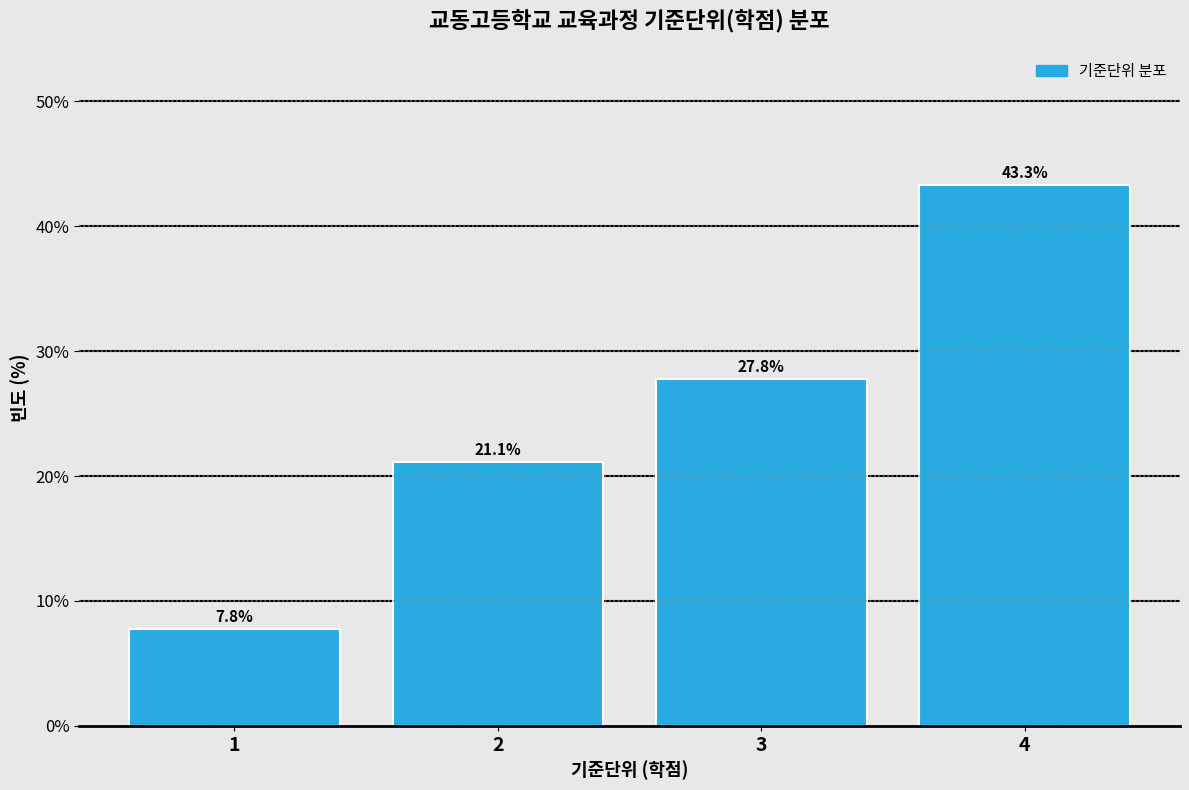

Reading left to right, what are all the values shown in this chart?

7.8	21.1	27.8	43.3